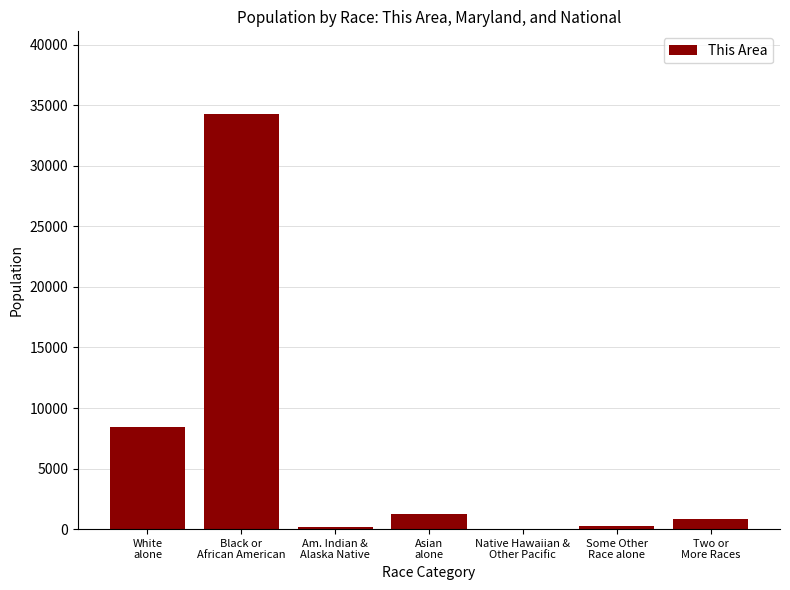

How many series are shown in this chart?

1